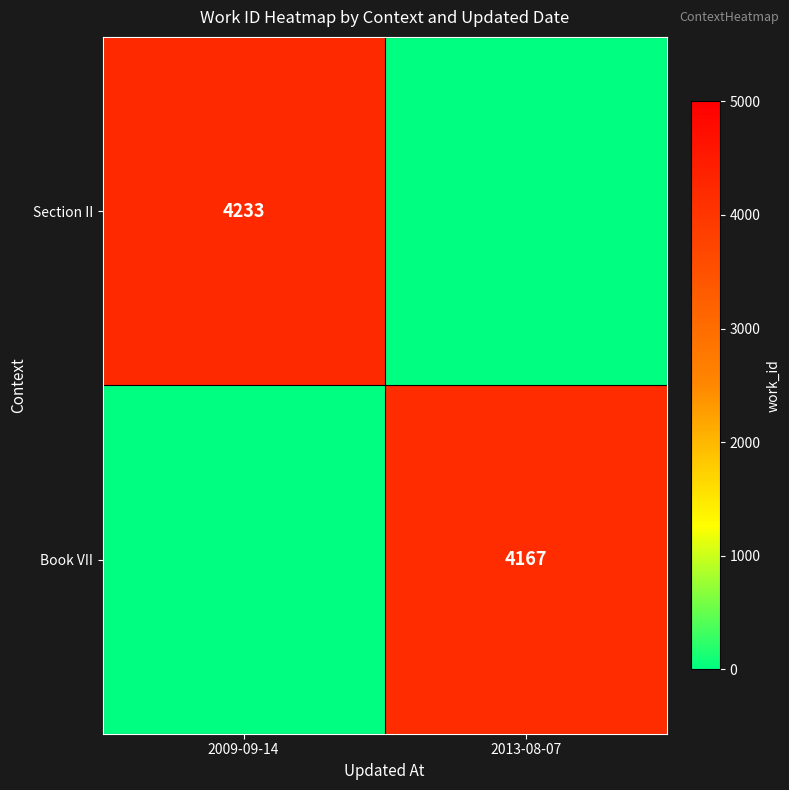

The Book VII series shows 4167 at 2013-08-07. True or false?

True